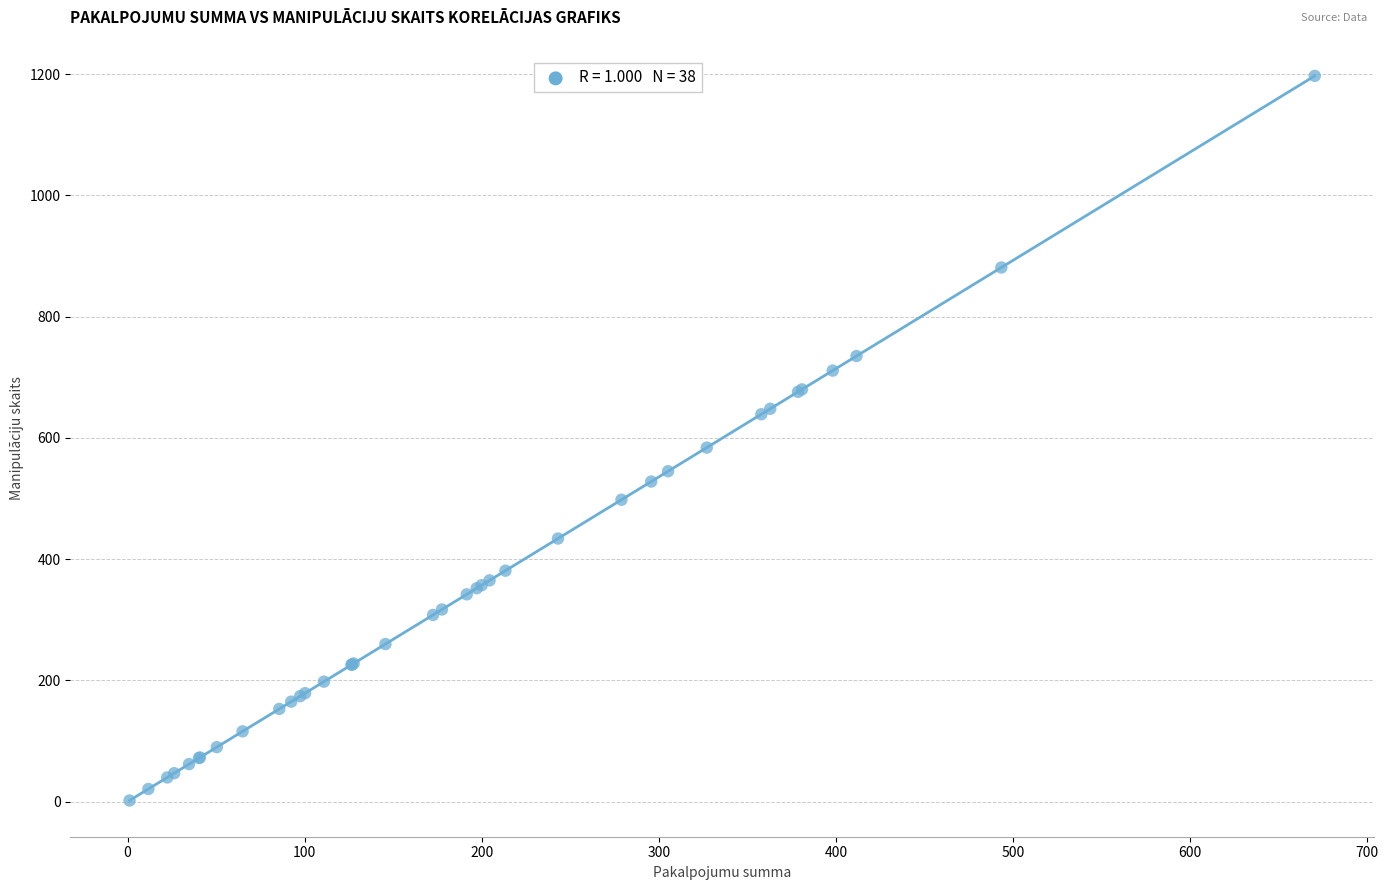

What Y value in the scatter plot is closest to 599?

584